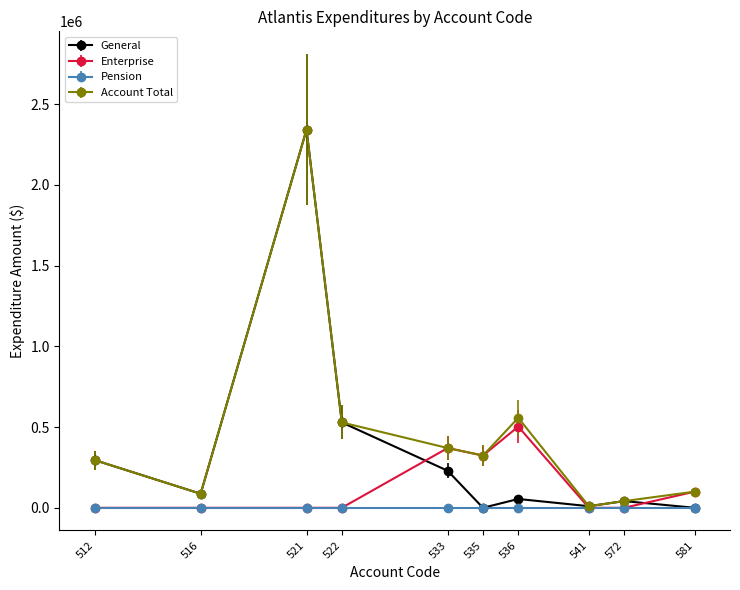

At which category is the sum across all series the highest?

521